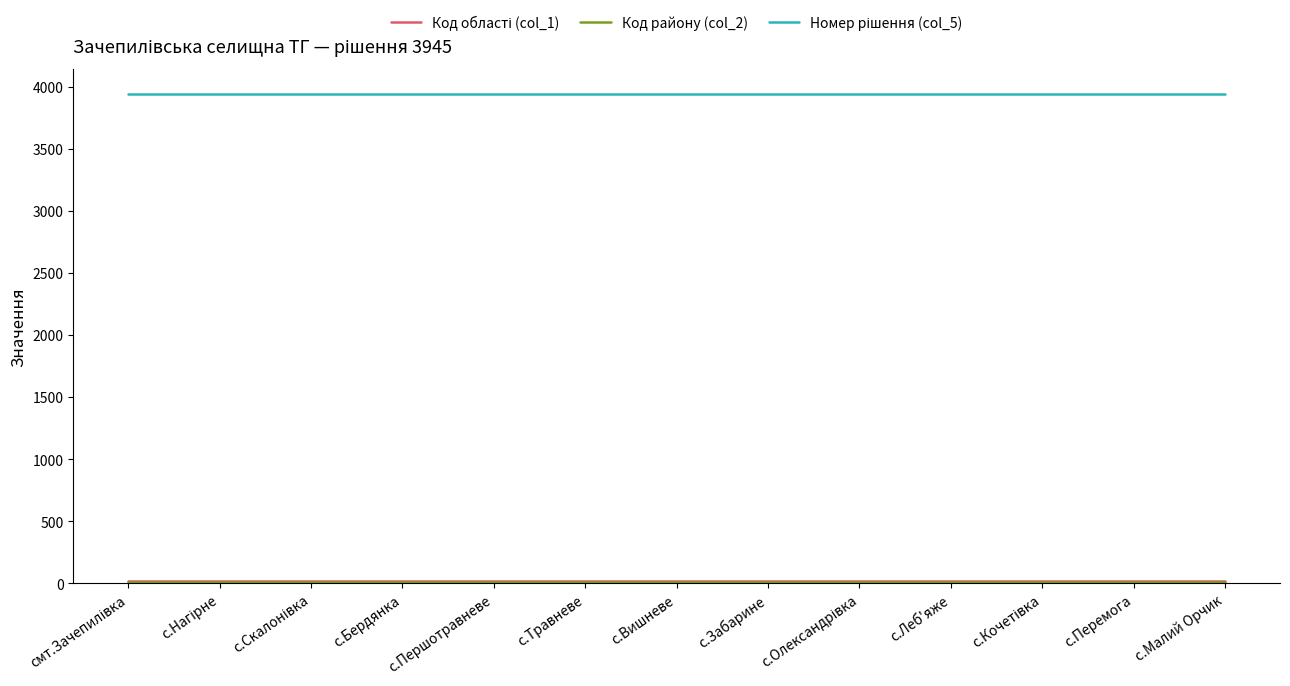

What is the highest value of the Номер рішення (col_5) series?

3945